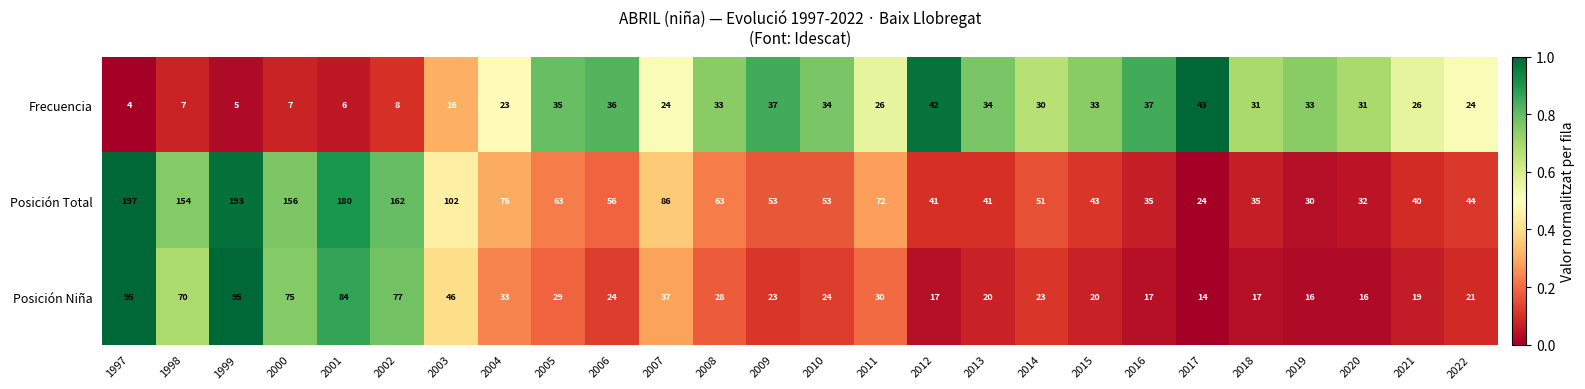

Which series changed the most between 2007 and 2018?

Posición Total